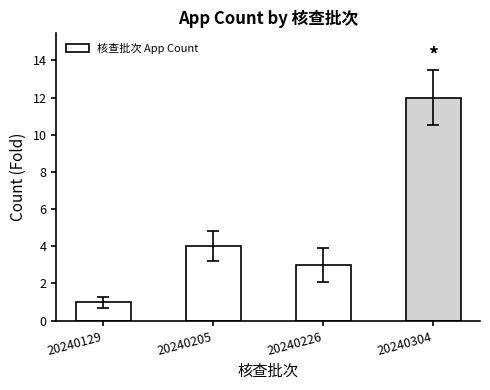

Reading left to right, transcribe all the data shown in this chart.

20240129=1	20240205=4	20240226=3	20240304=12